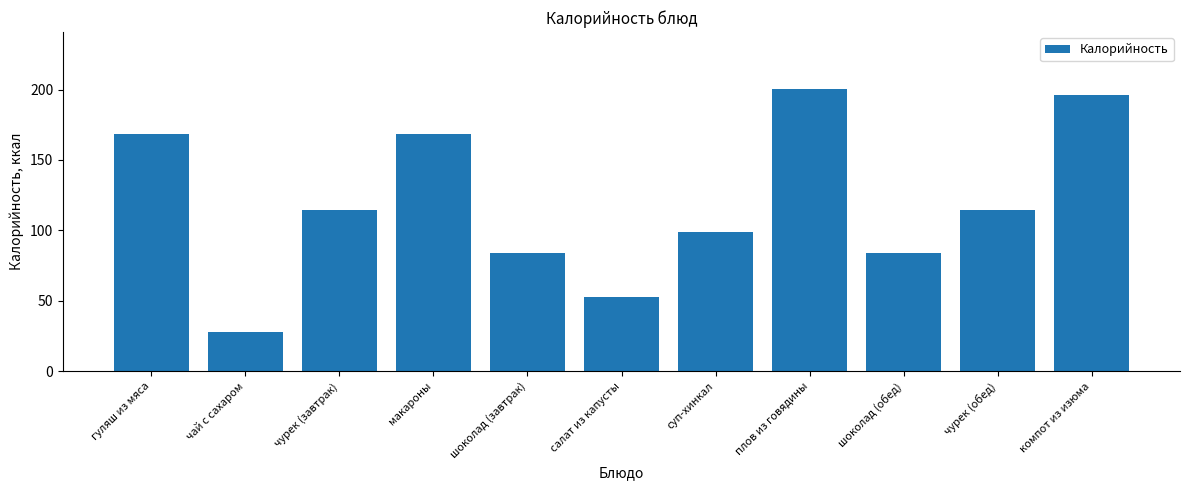

At which category does the chart reach its minimum across all series?

чай с сахаром